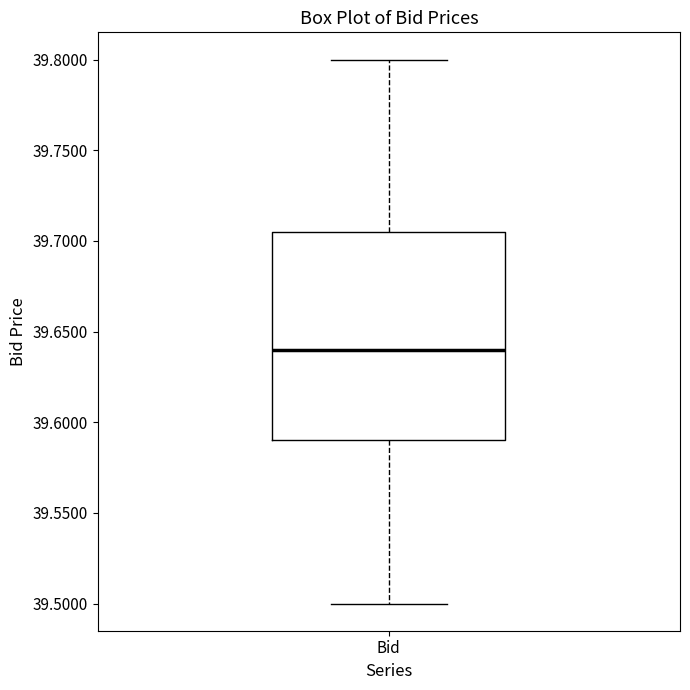

Transcribe this box plot: give where the median line is, the range the box spans, and where the two whiskers end, as read against the y-axis. The values are not printed on the chart, so give them approximately, as read against the axis.

median 39.640, box 39.590 to 39.705, whiskers 39.500 to 39.800